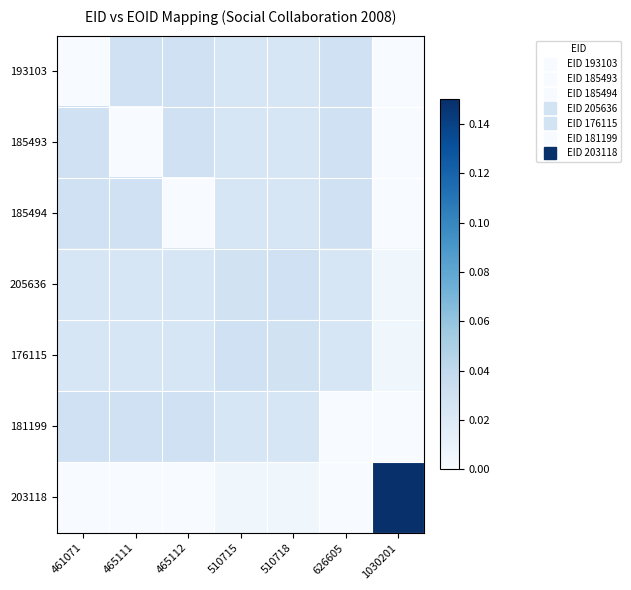

What is the total value across all series at 1030201?

0.2